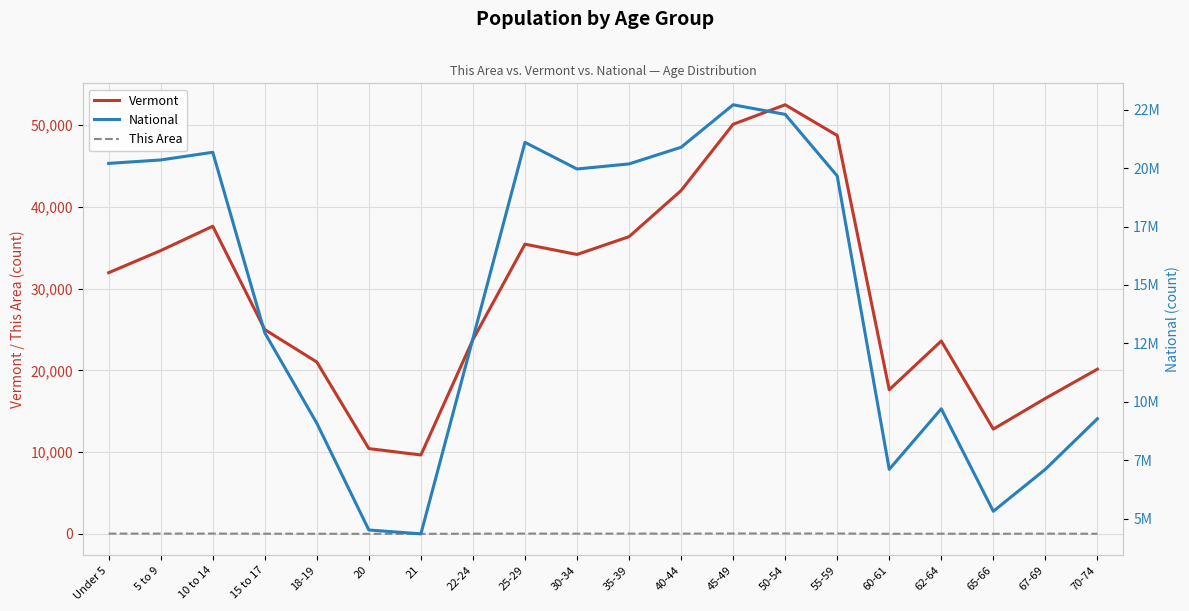

Reading right to left, transcribe all the data shown in this chart.

Vermont: 20148	16571	12819	23600	17634	48739	52493	50110	42001	36358	34181	35441	23767	9651	10433	21022	24990	37637	34654	31952
This Area: 14	31	11	22	12	46	48	48	30	34	32	36	22	5	3	15	21	36	33	32
National: 9278166	7115361	5319902	9704197	7113727	19664805	22298125	22708591	20890964	20179642	19962099	21101849	12712576	4354294	4519129	9086089	12954254	20677194	20348657	20201362